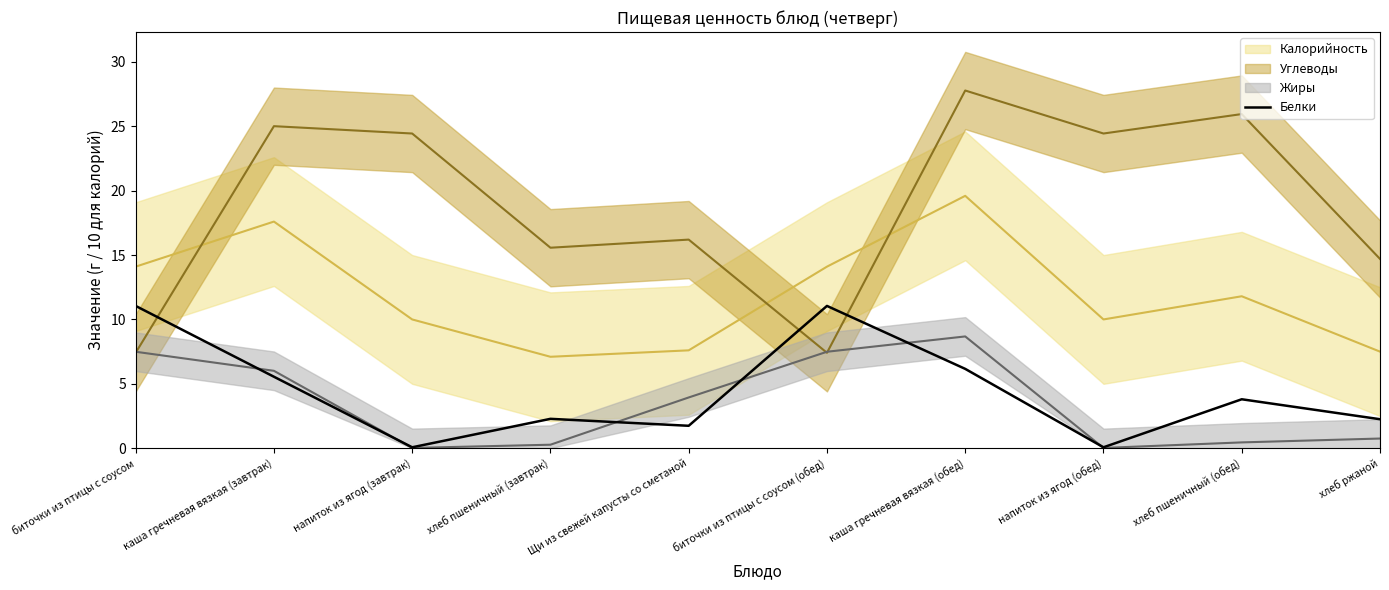

How many points are higher than both their immediate neighbors (excluding endpoints)?

3